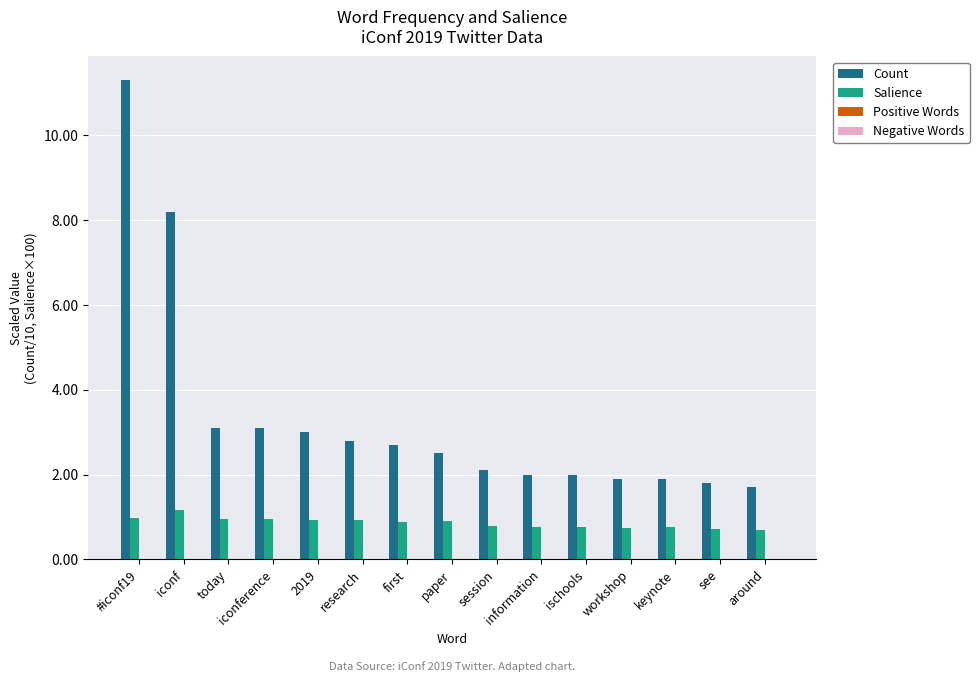

At today, list the series in order from largest to smallest.

Count, Salience